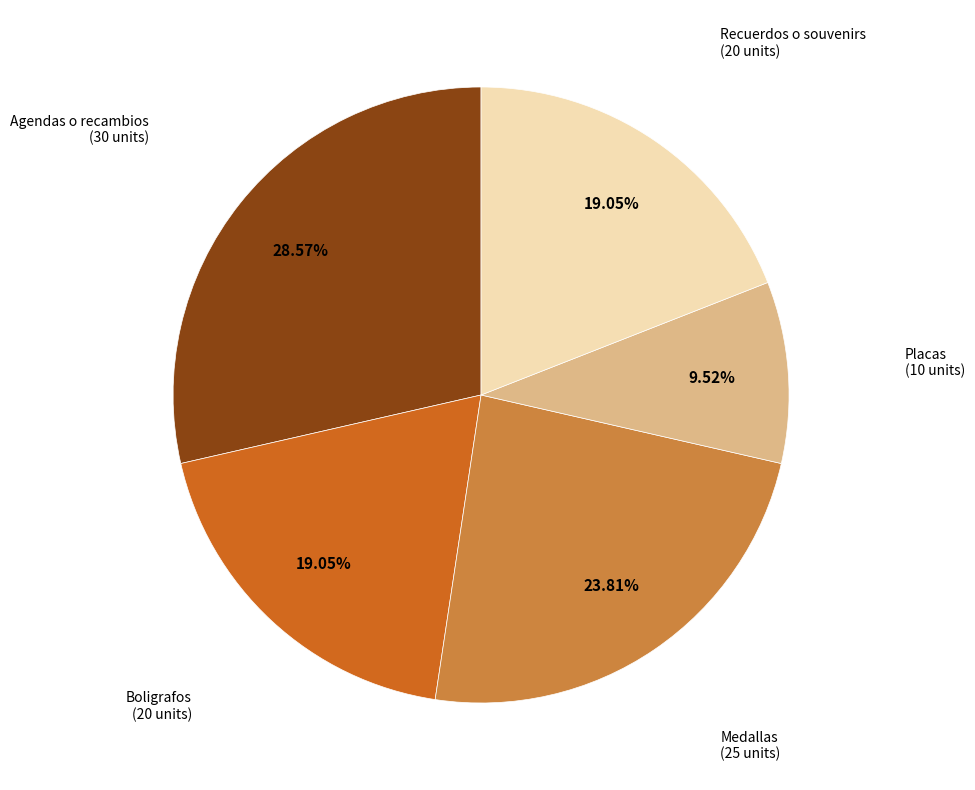

What is the largest slice in the pie chart?

Agendas o recambios